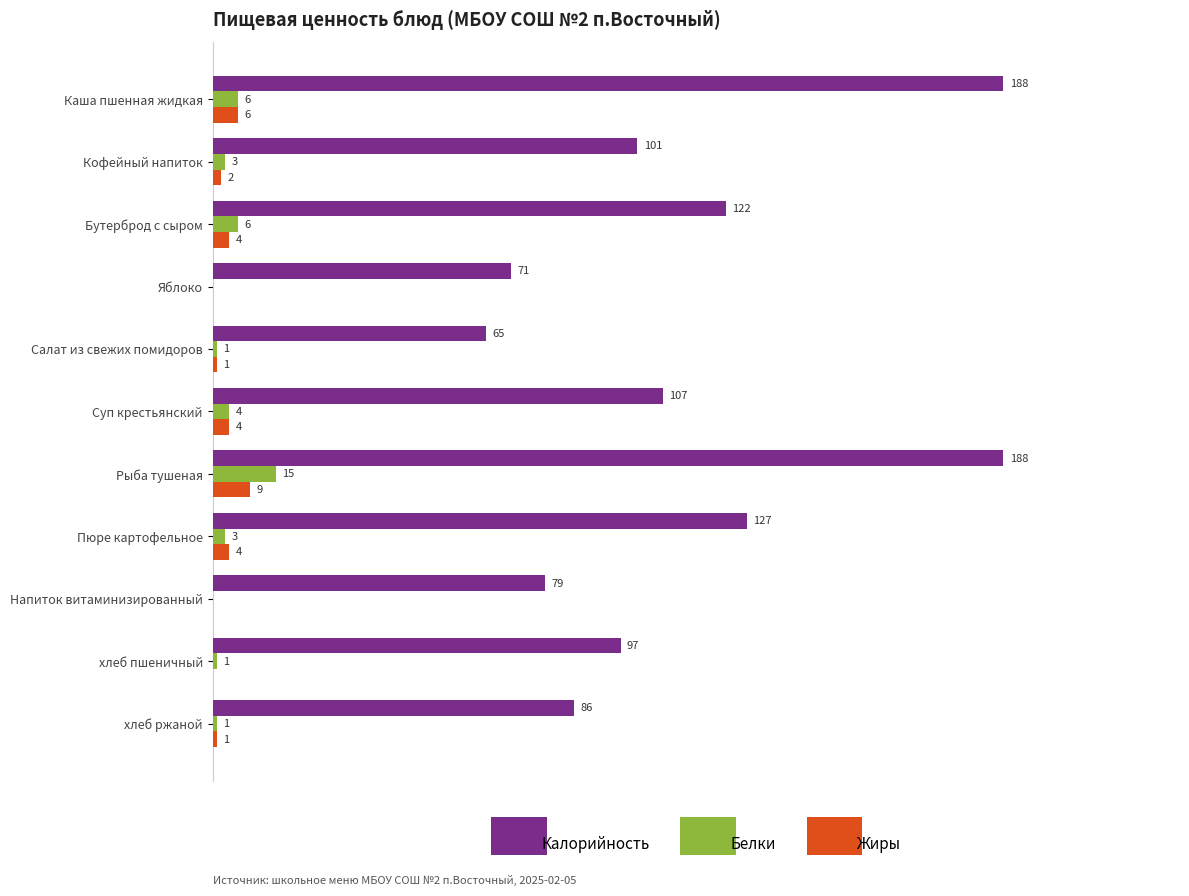

At which category is the sum across all series the highest?

Рыба тушеная